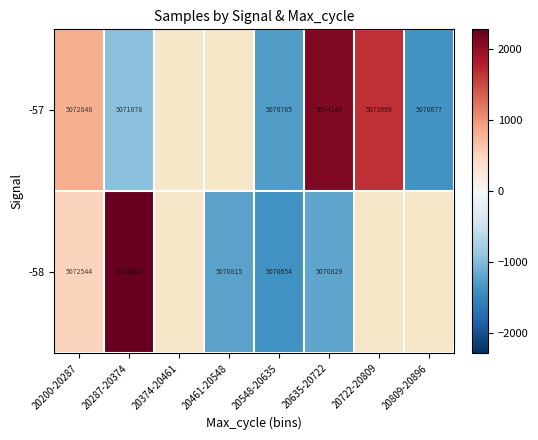

Where does the row_0 series first go above -1218?

20200-20287